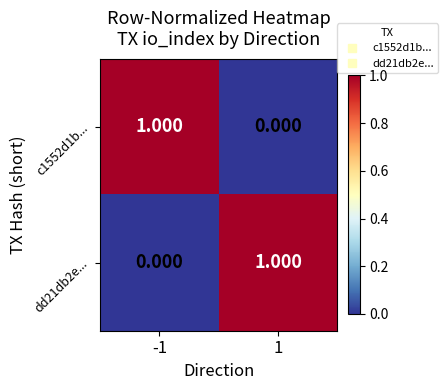

How many values in the c1552d1b... series are below 1?

1